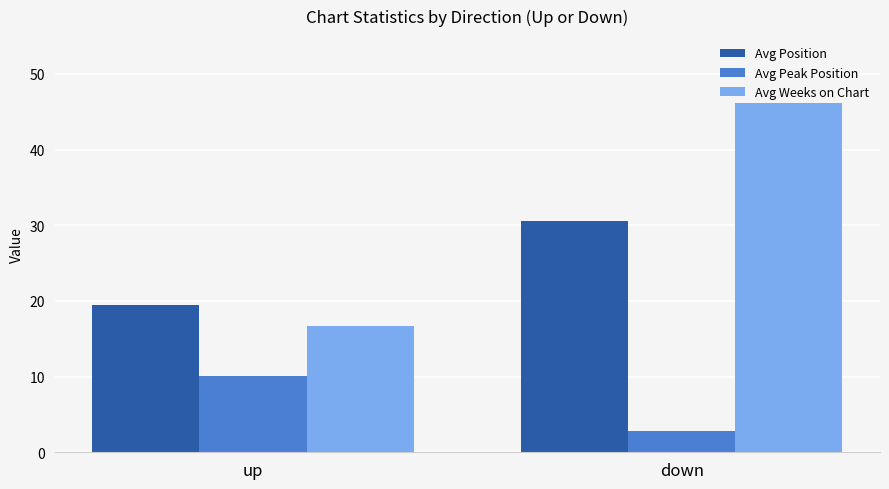

What is the total value across all series at down?

79.5